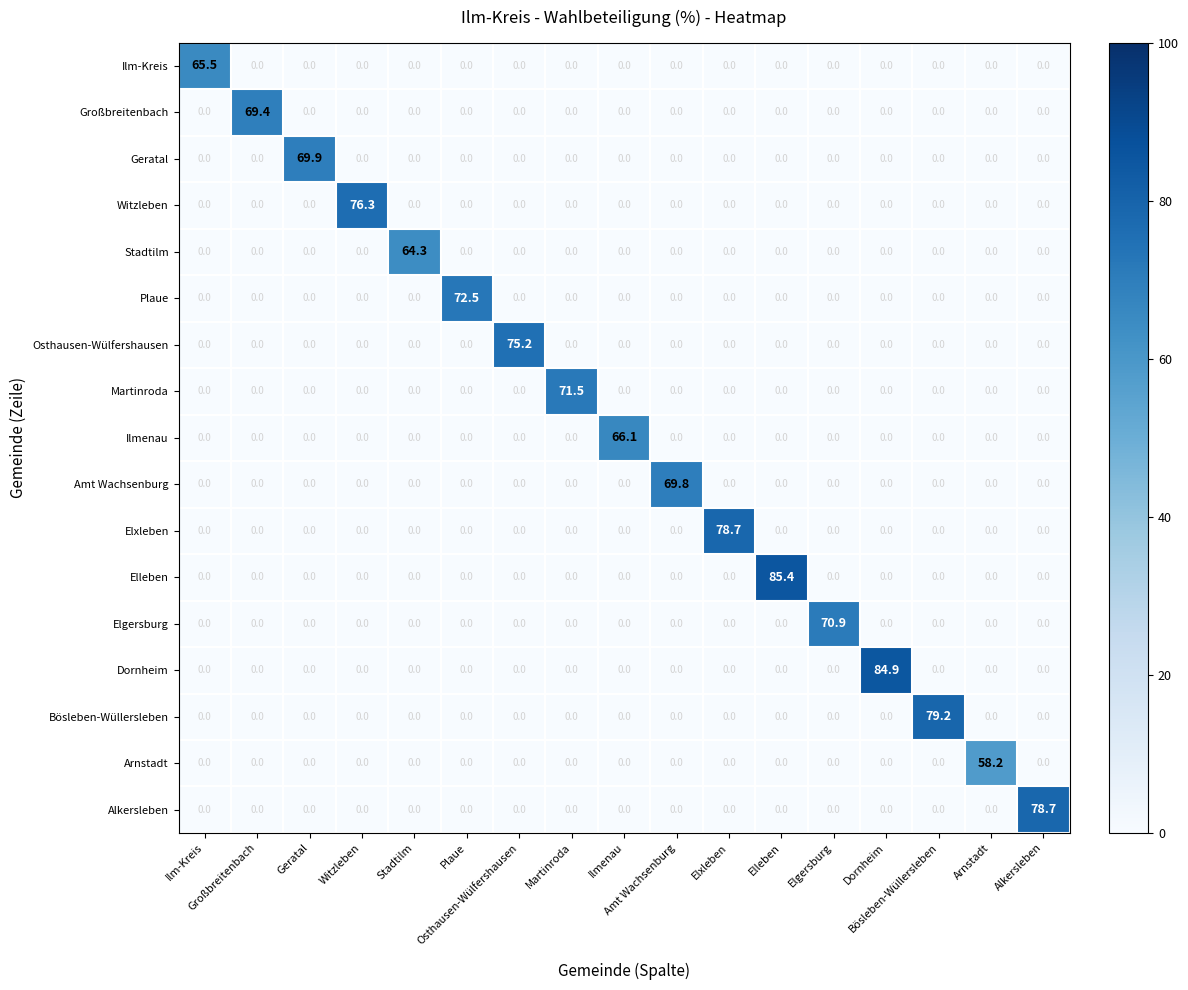

At how many categories does at least one series exceed 60?

16